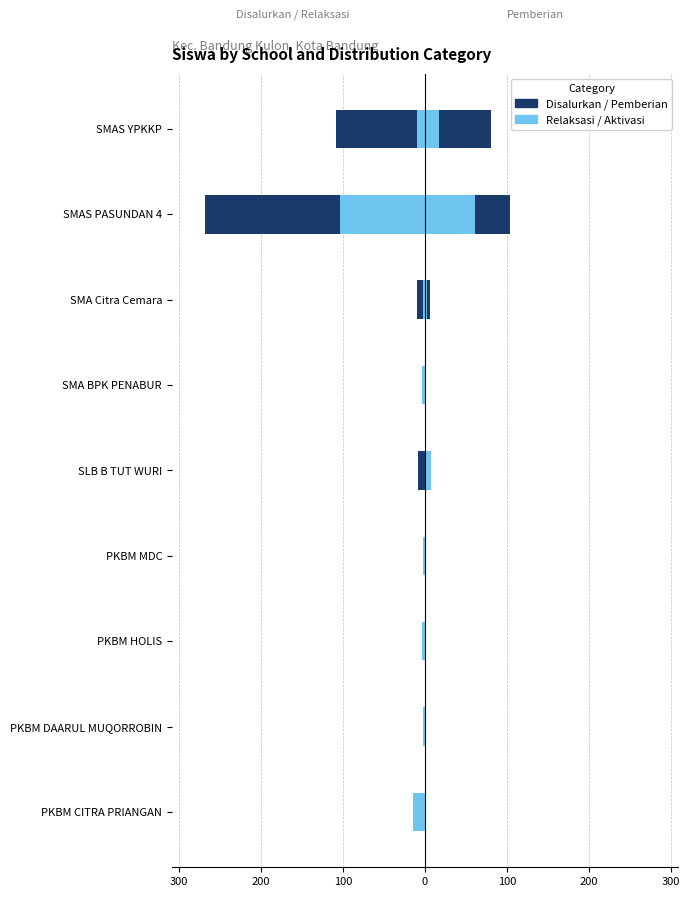

What is the total value across all series at 100?

-4